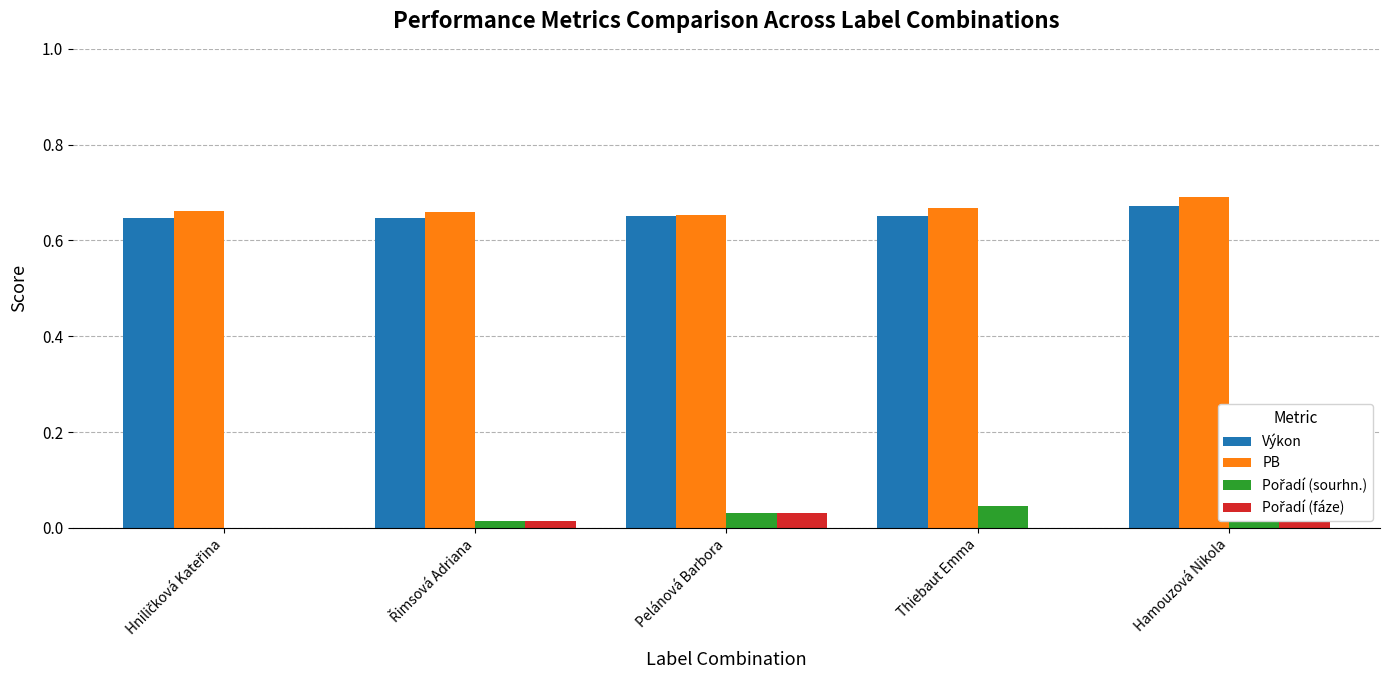

What is the label of the 2nd bar from the right?

Thiebaut Emma